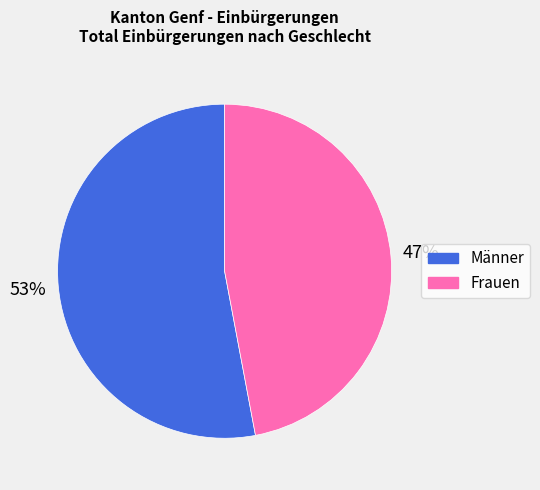

Is Männer the majority of the pie?

Yes